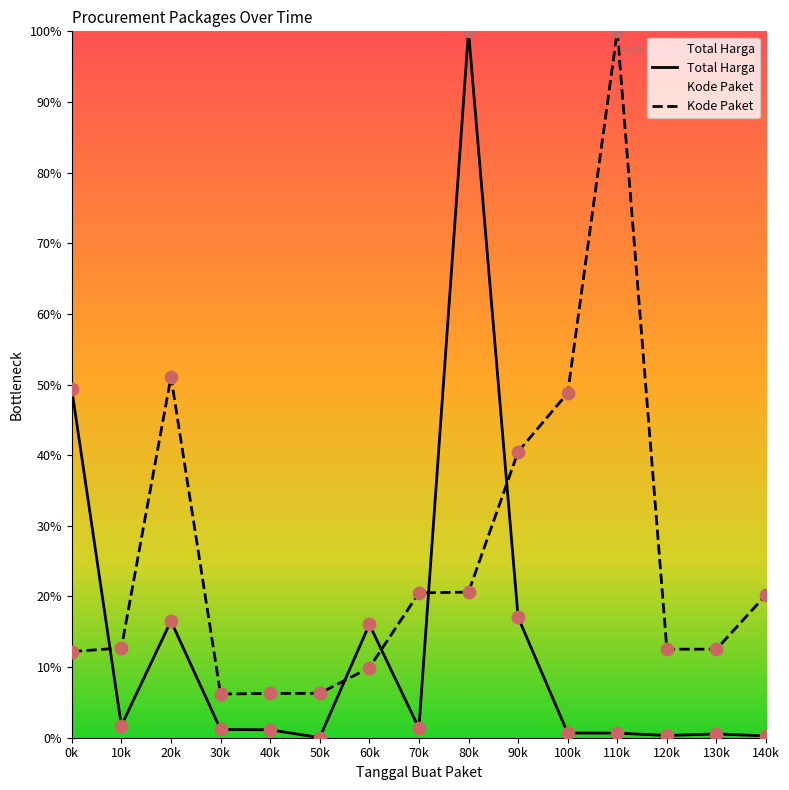

What are all the series names shown in the legend?

Total Harga, Kode Paket